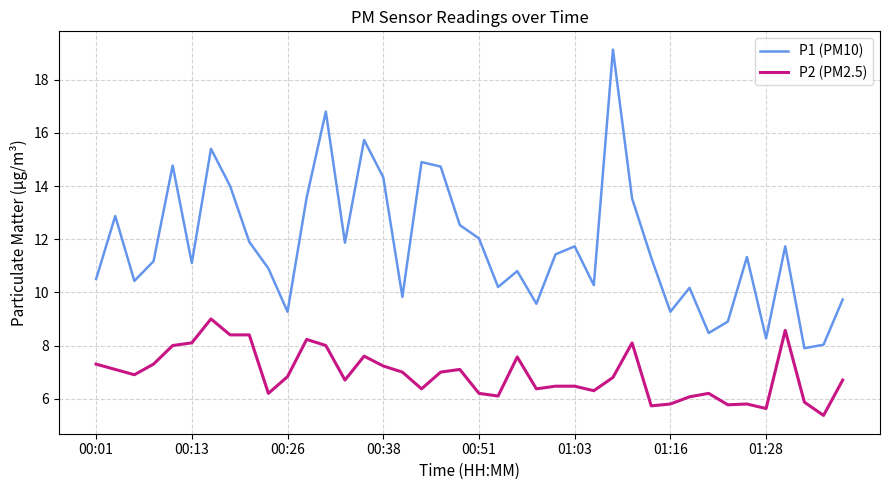

Does the chart have visible grid lines?

Yes